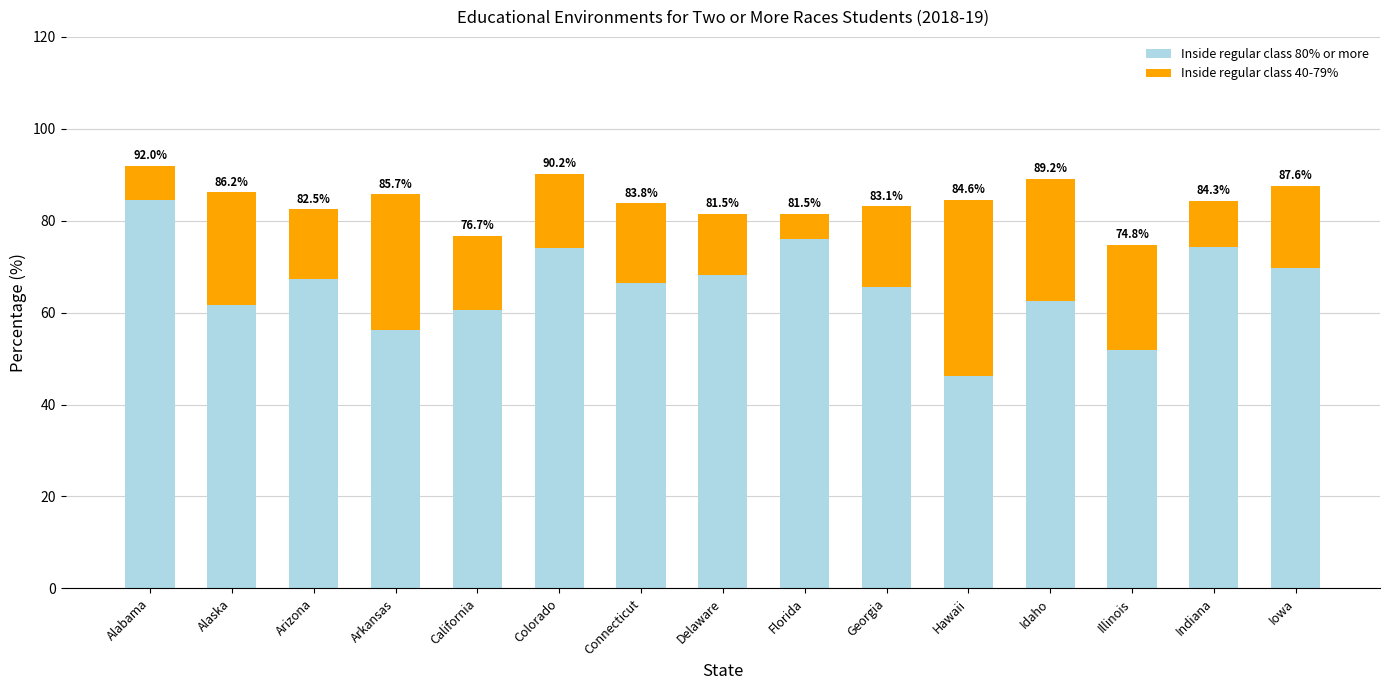

Which series has the largest range (max minus min)?

Inside regular class 80% or more